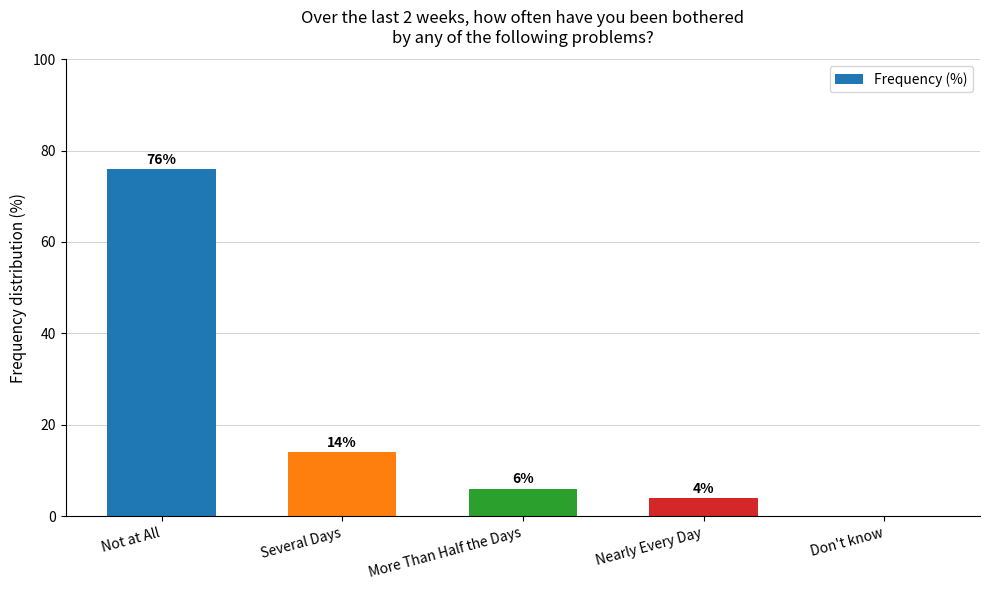

Read the value at Not at All, to the nearest 10.

80